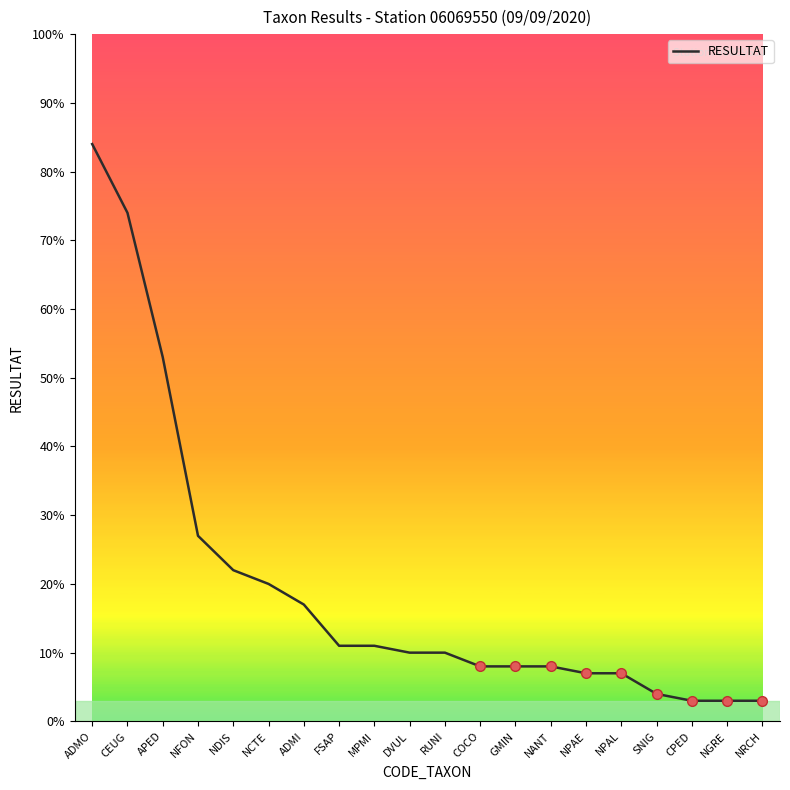

What position from the left is NANT?

14